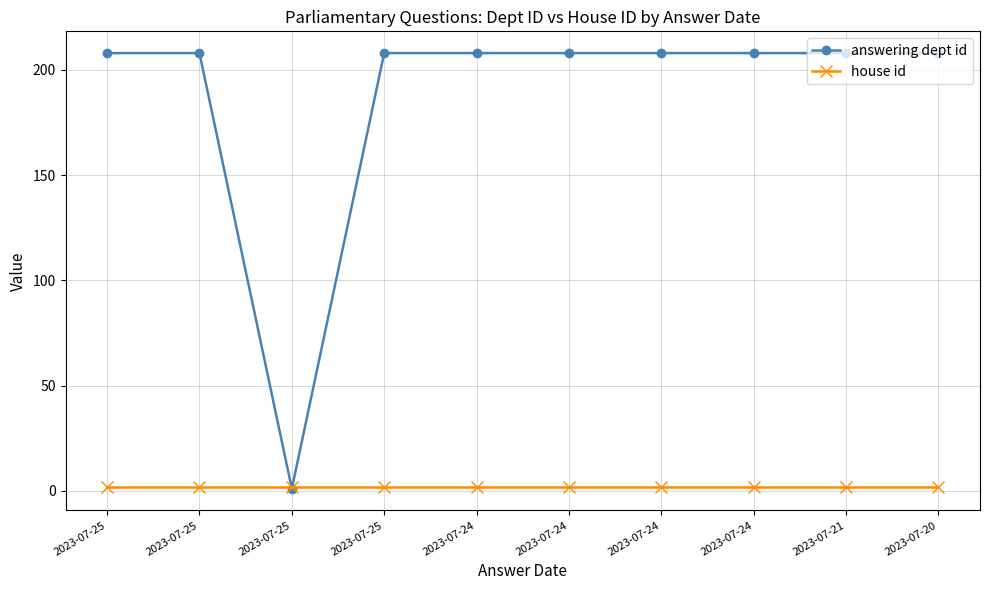

What are all the series names shown in the legend?

answering dept id, house id